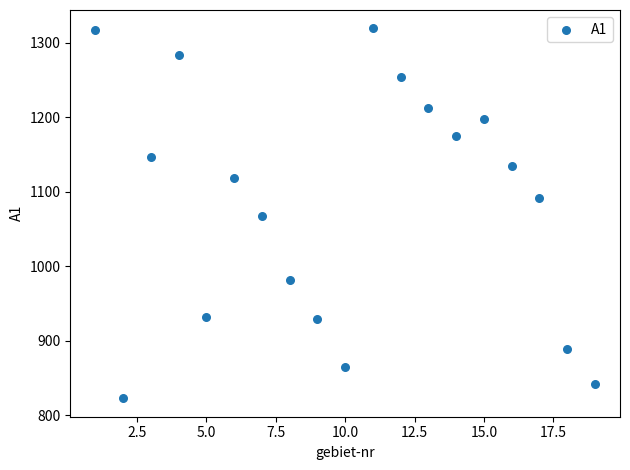

What is the range of Y values (max minus min)?

496